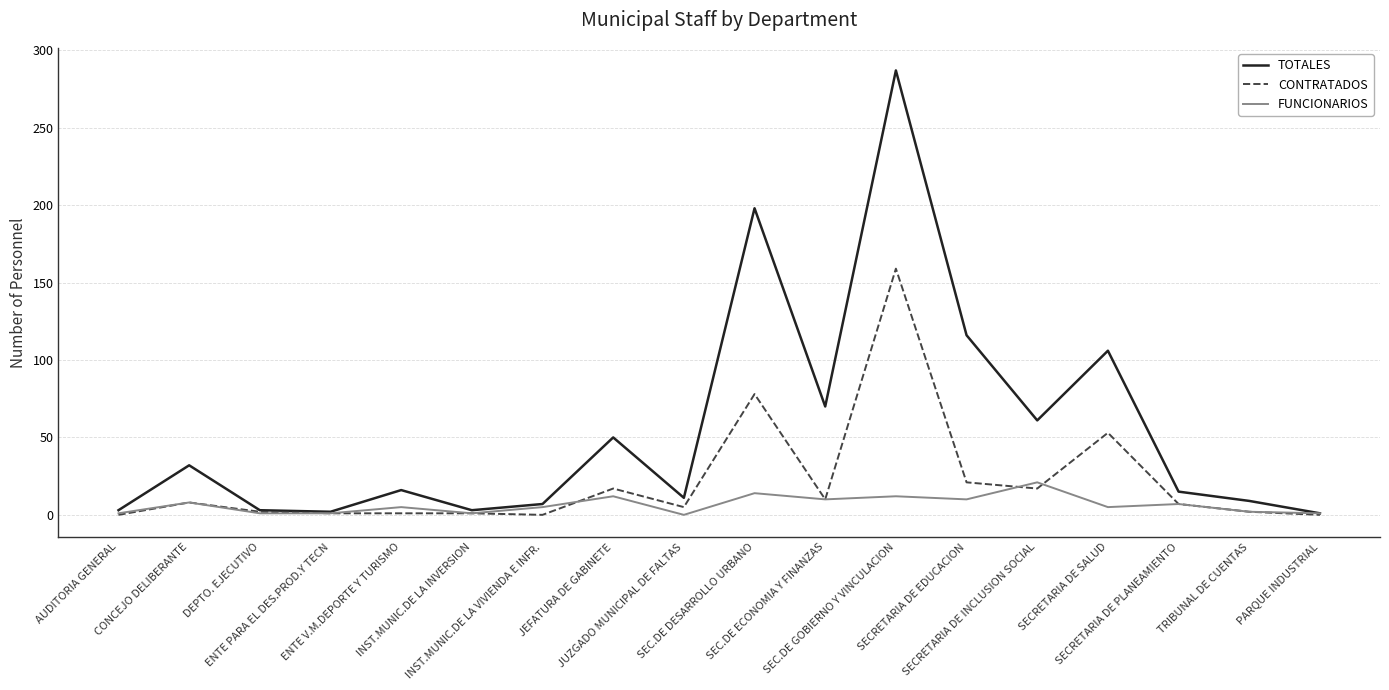

True or false: TOTALES has a value of 15 at SECRETARIA DE PLANEAMIENTO.

True